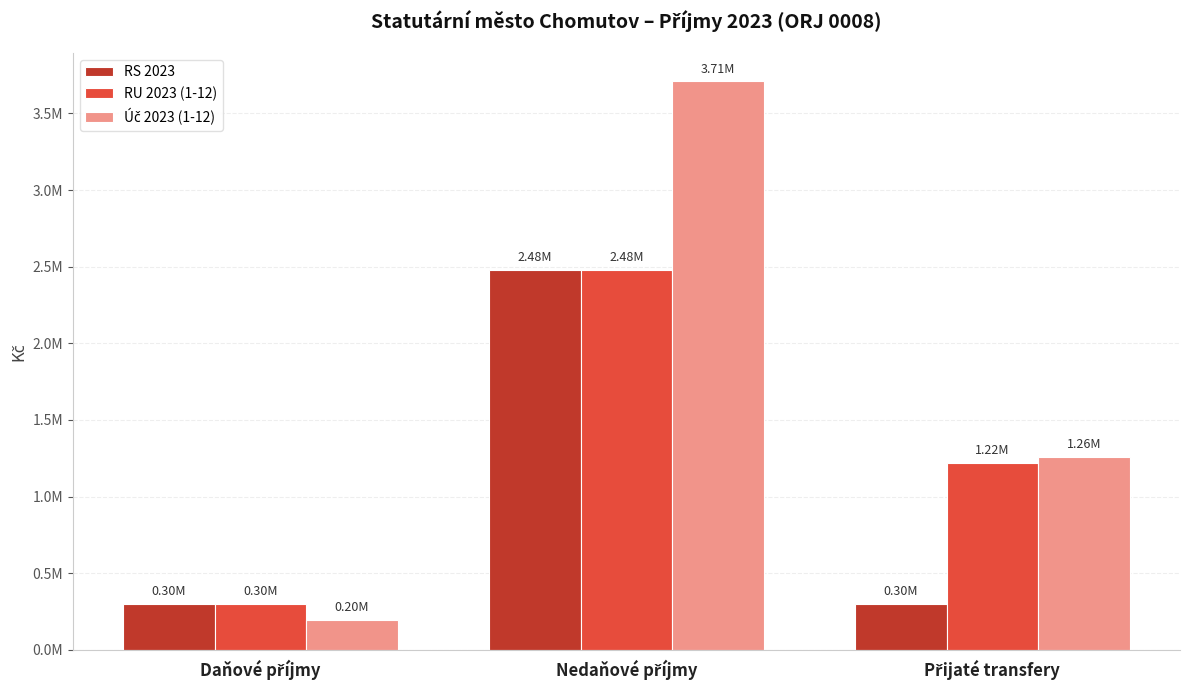

Read the RU 2023 (1-12) value at Nedaňové příjmy.

2480000.0